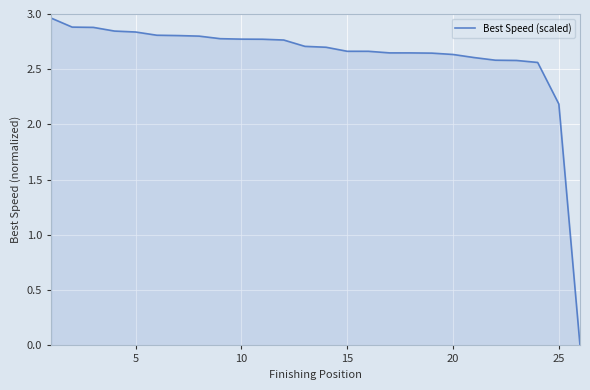

Is this an area chart (filled region under the line)?

Yes